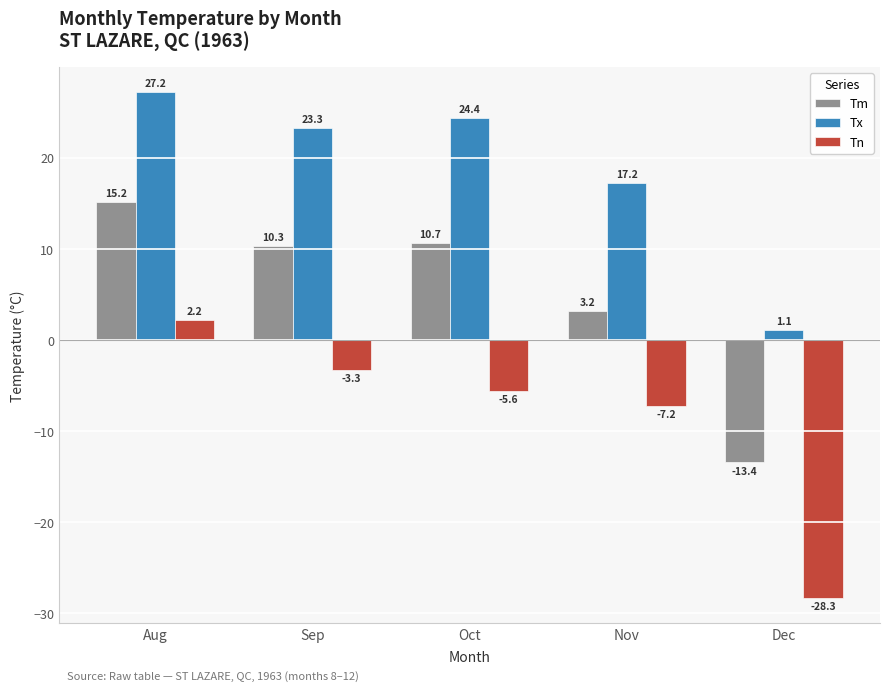

Which series has the largest range (max minus min)?

Tn